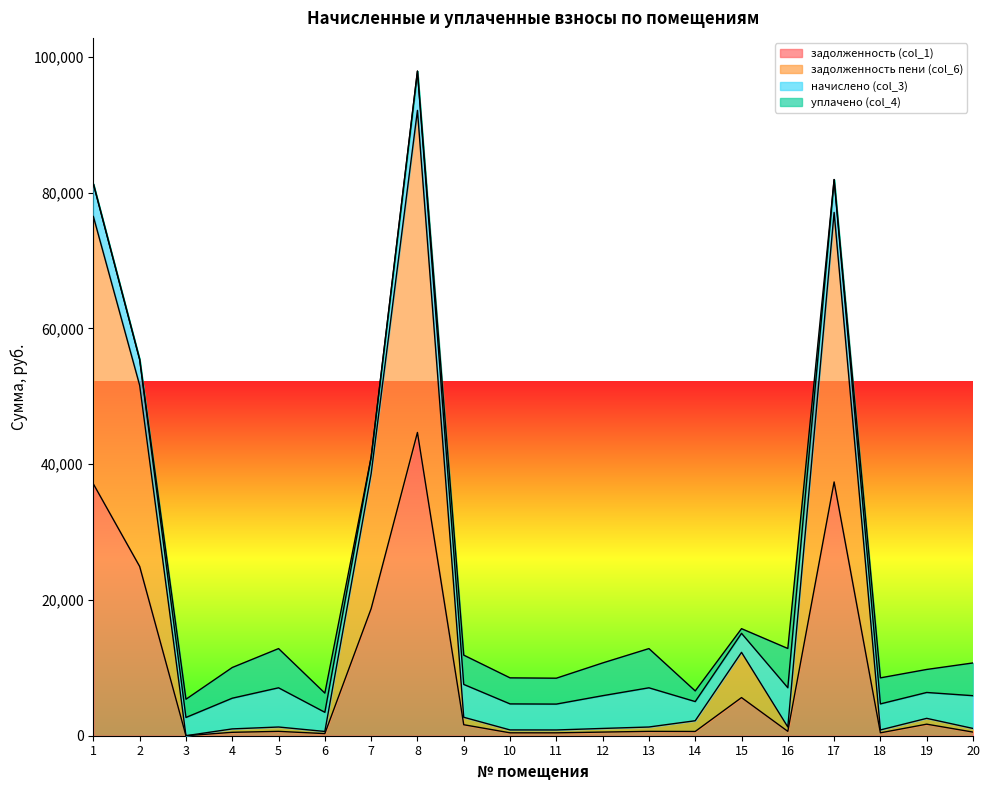

What is the value of the задолженность пени (col_6) point at the 12th from the left?

1072.2